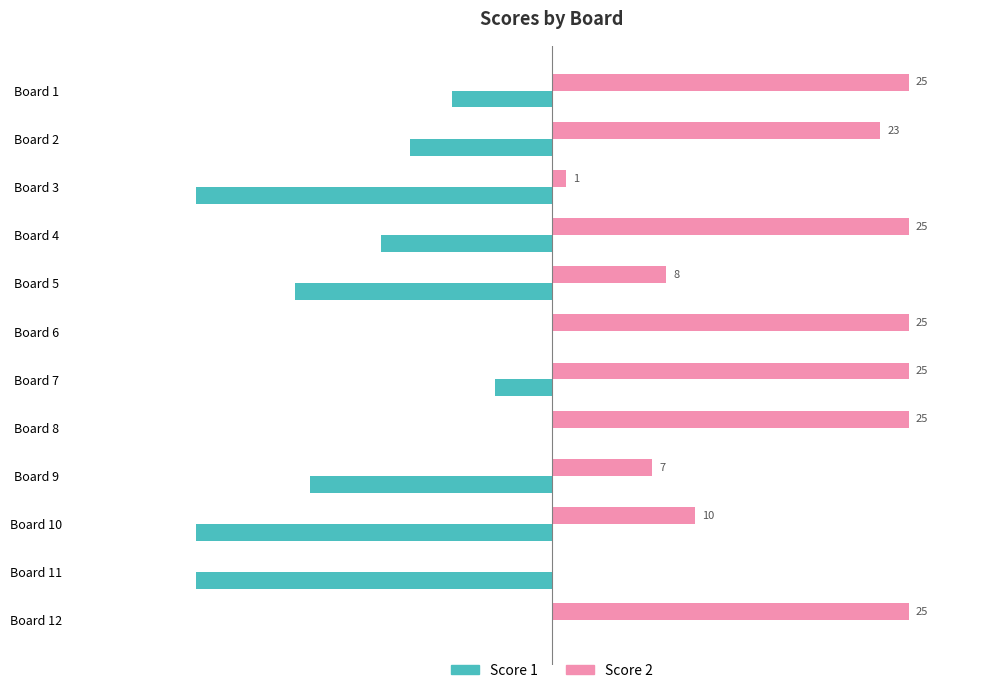

Which series has the largest total across all categories?

Score 2